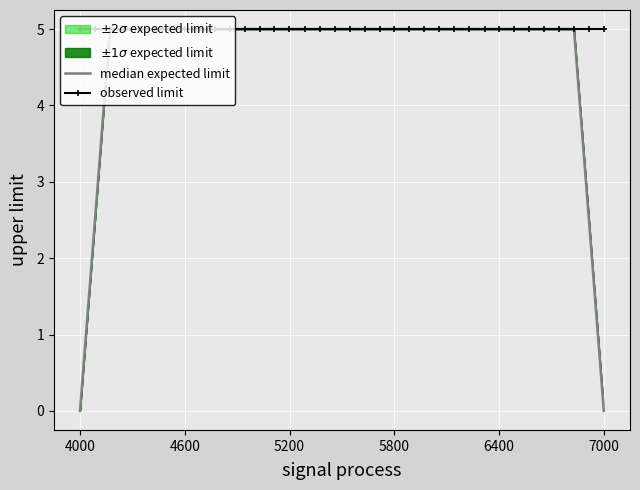

At which label does observed limit reach its peak?

4000